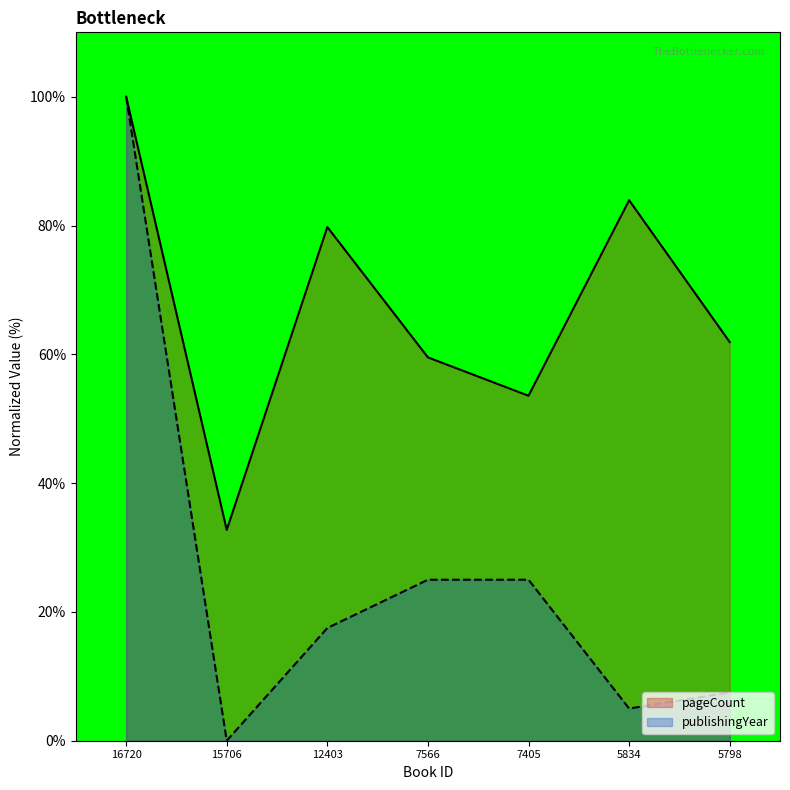

What is the approximate value of pageCount at 5834?

83.9